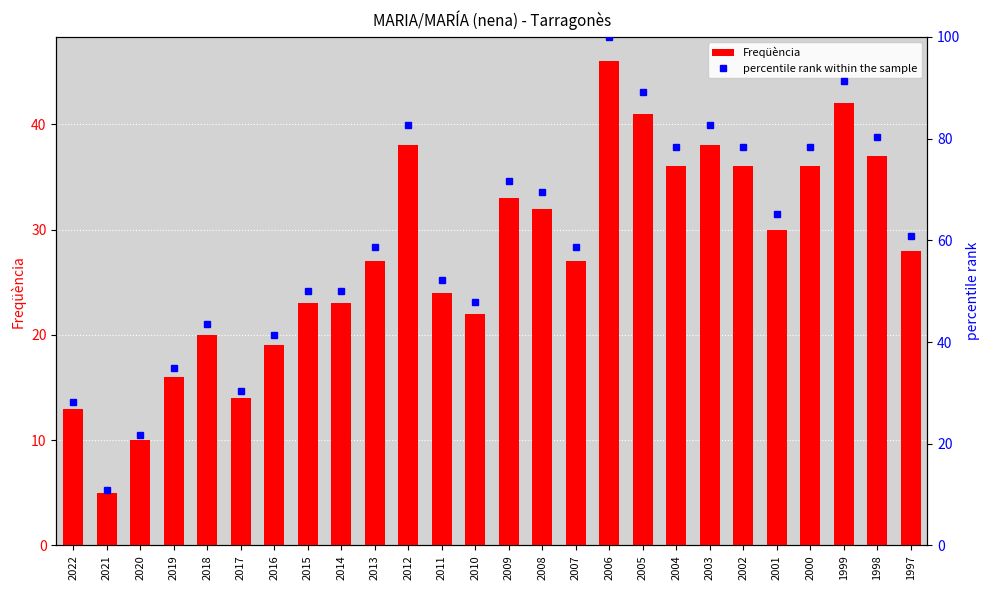

What is the difference between the Freqüència values at 2002 and 2021?

31